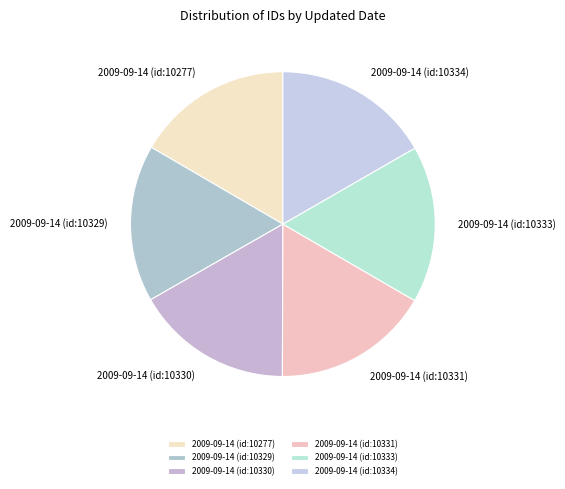

Is it true that 2009-09-14 (id:10277) is 17% of the pie?

True